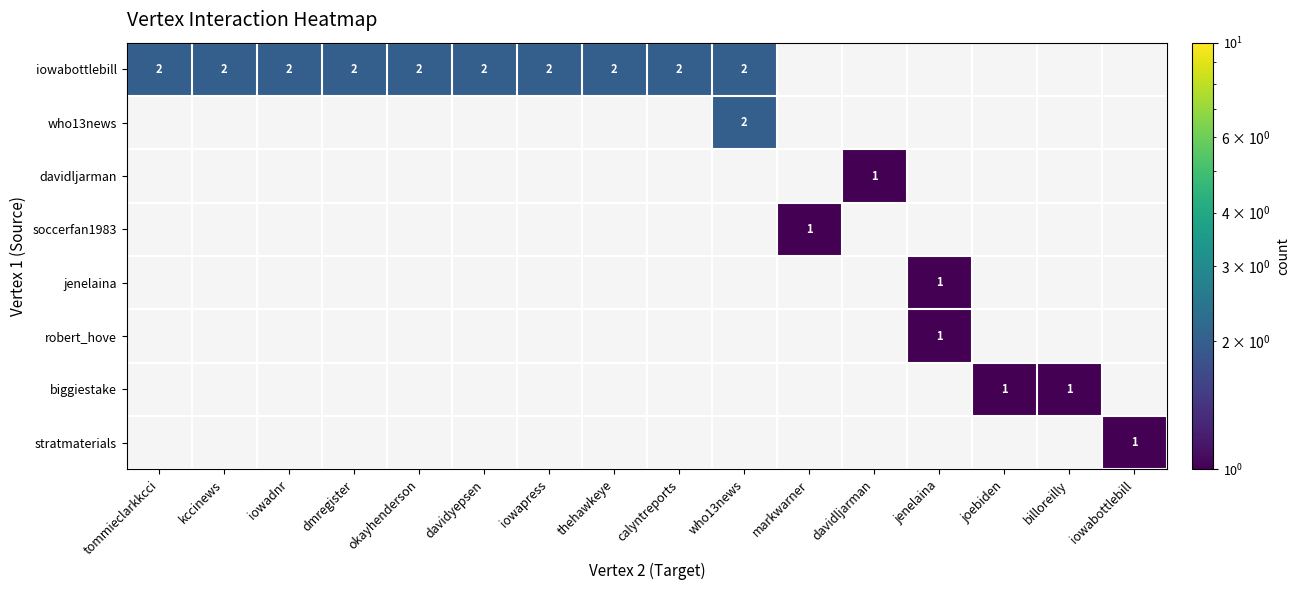

Is it true that iowabottlebill equals 2 at who13news?

True